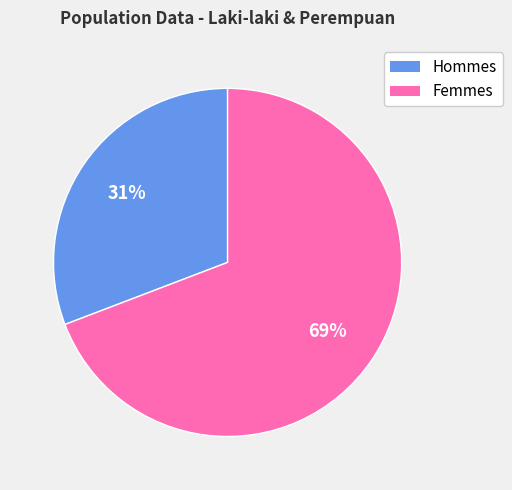

To the nearest percent, what is the difference between the largest and smallest slice percentages?

38%